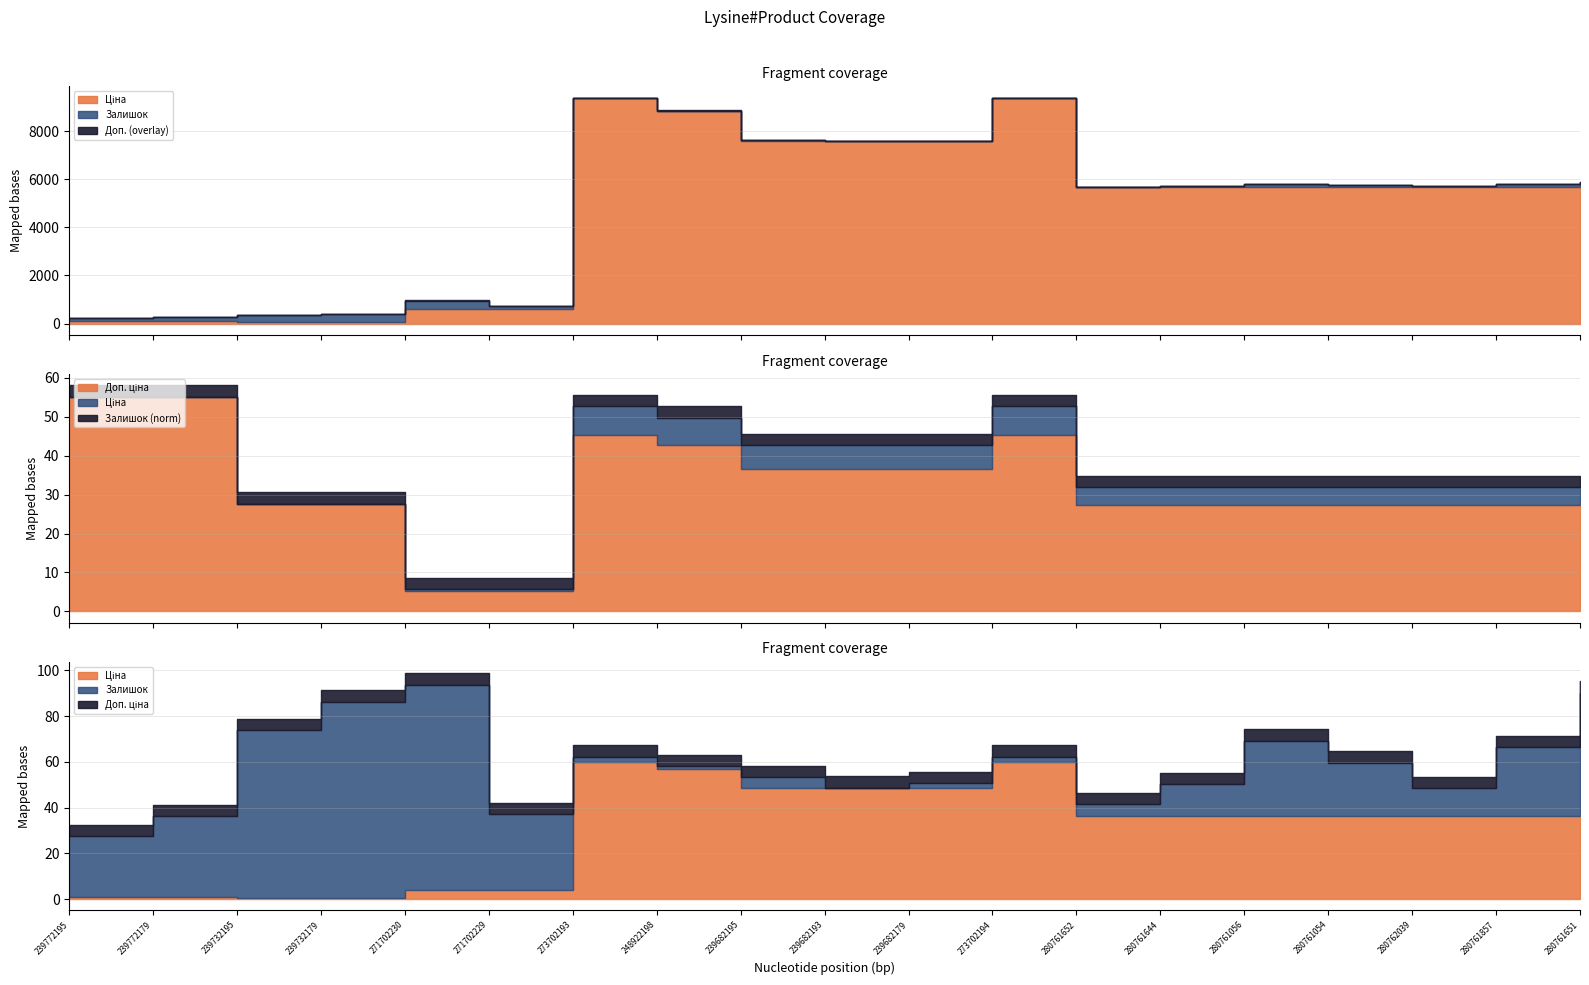

True or false: Доп. ціна has more than 1 points higher than both neighbors.

True